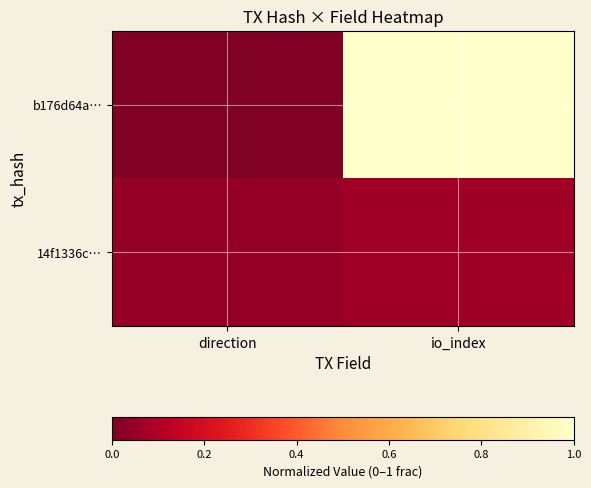

Which has a higher value, io_index or direction?

io_index